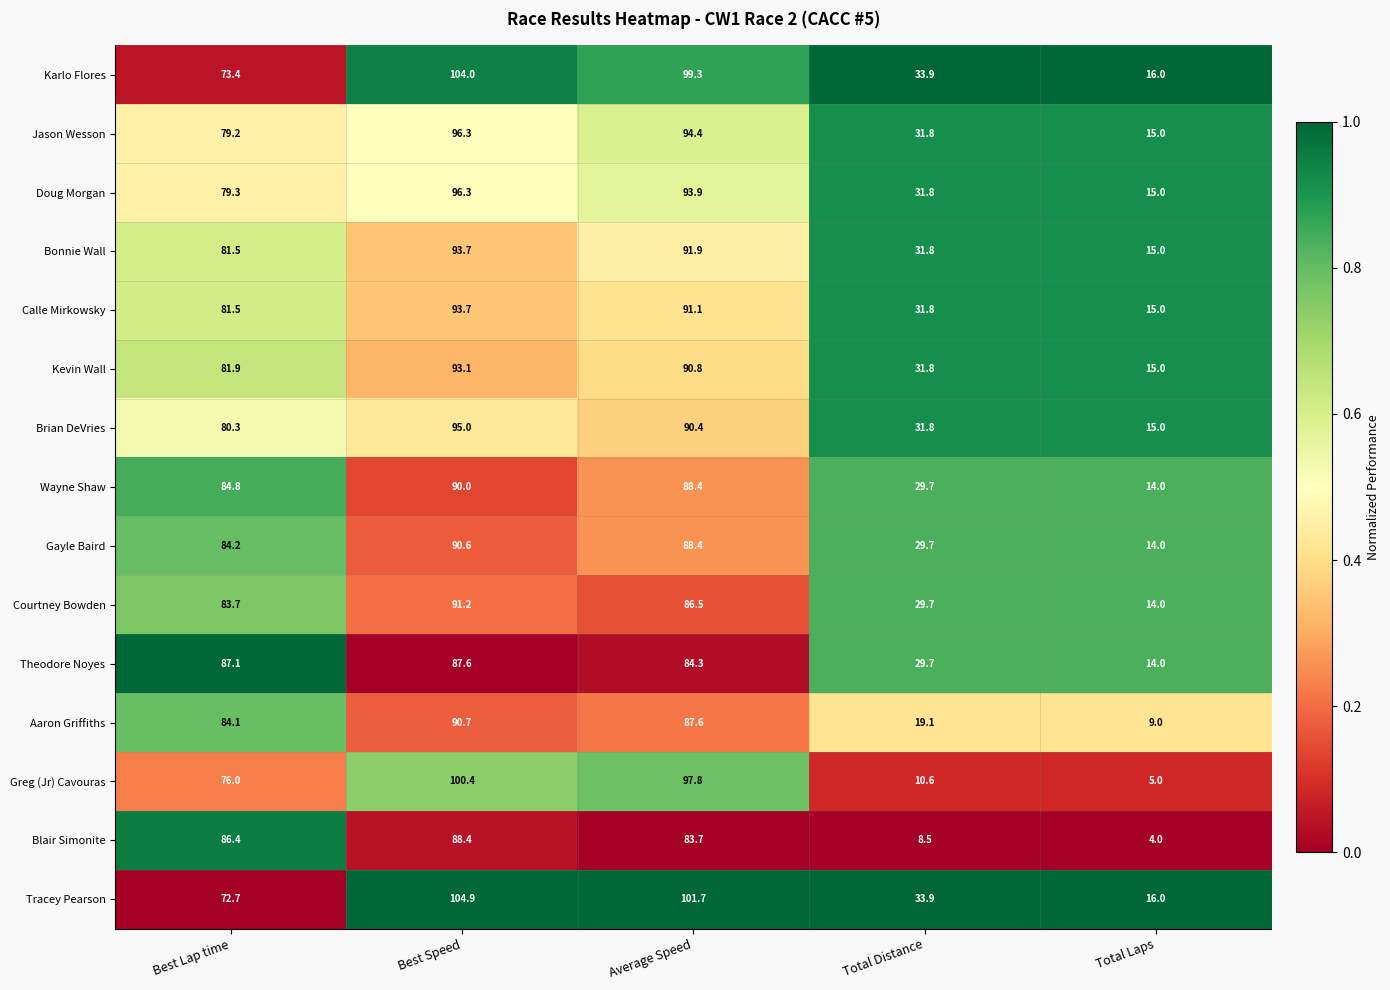

What is the difference between the maximum and second lowest values in the Gayle Baird series?

60.9